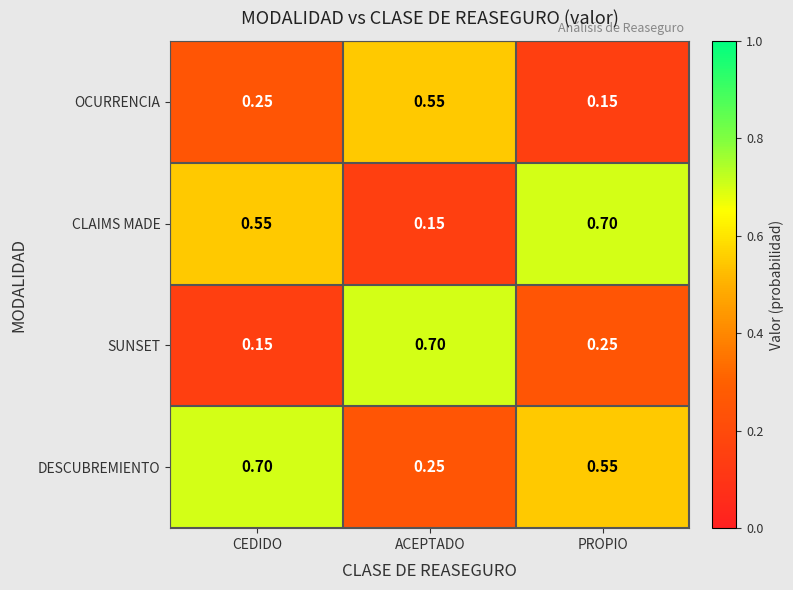

Which series changed the most between ACEPTADO and PROPIO?

CLAIMS MADE